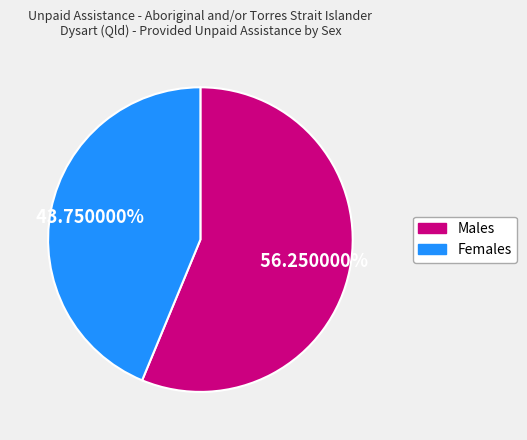

Is it true that Females is 44% of the pie?

True